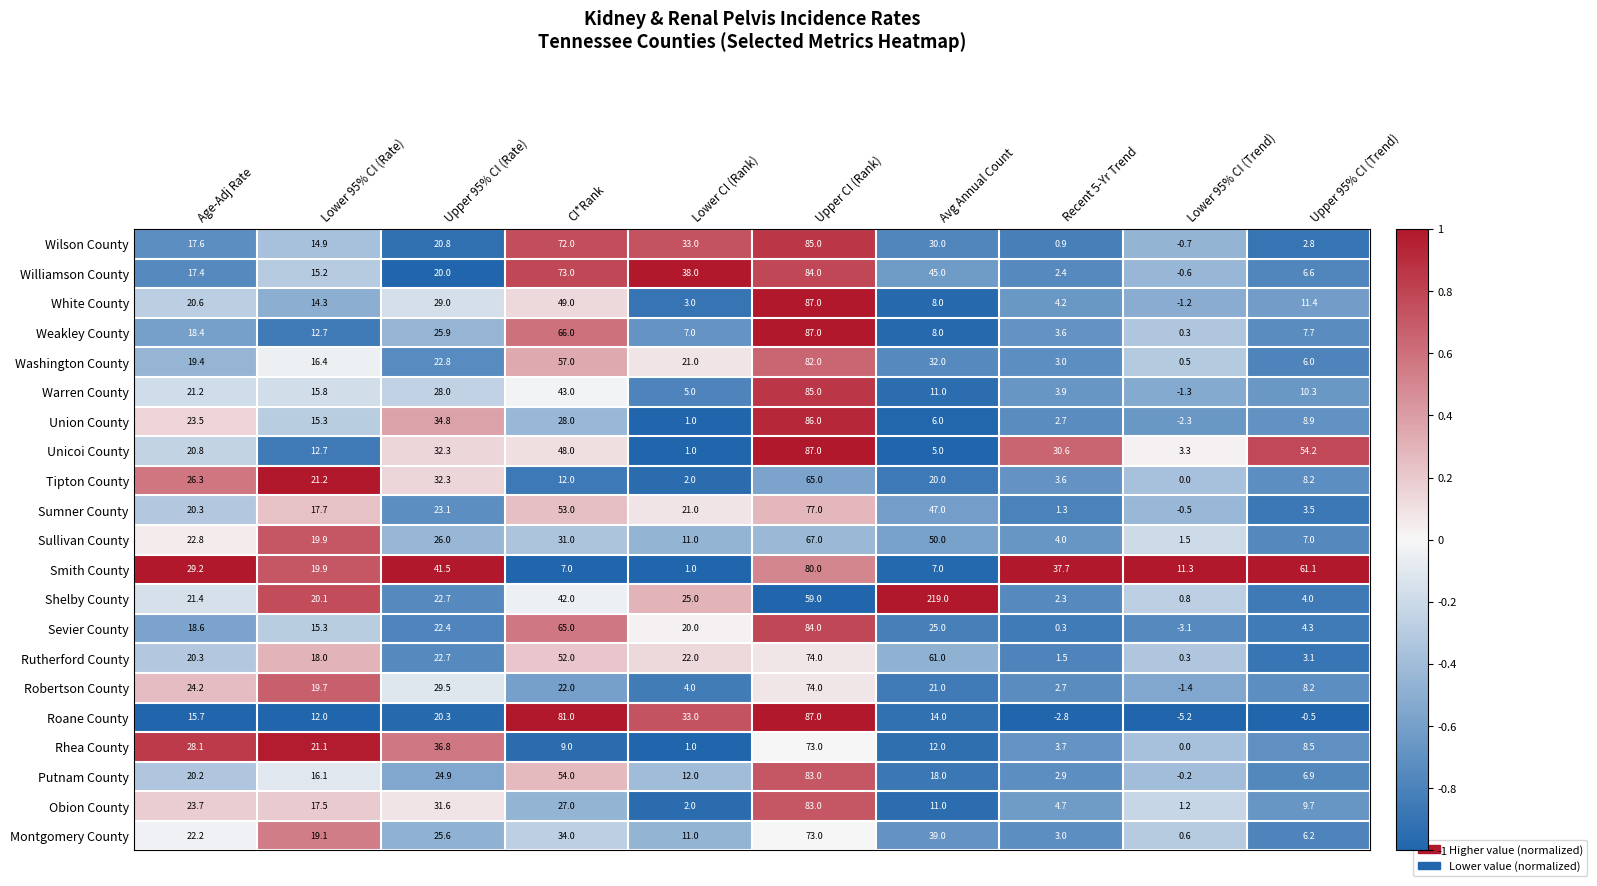

Between CI*Rank and Avg Annual Count, which series saw the biggest shift?

Shelby County